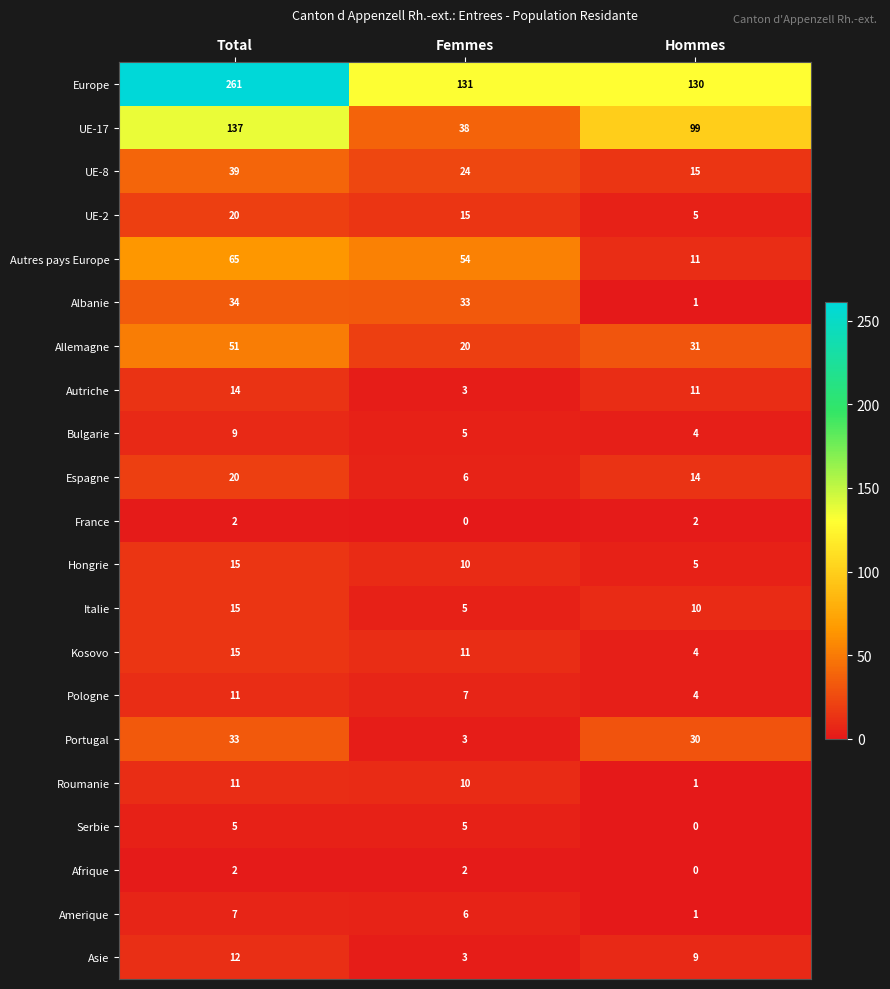

The Afrique series shows 2 at Total. True or false?

True